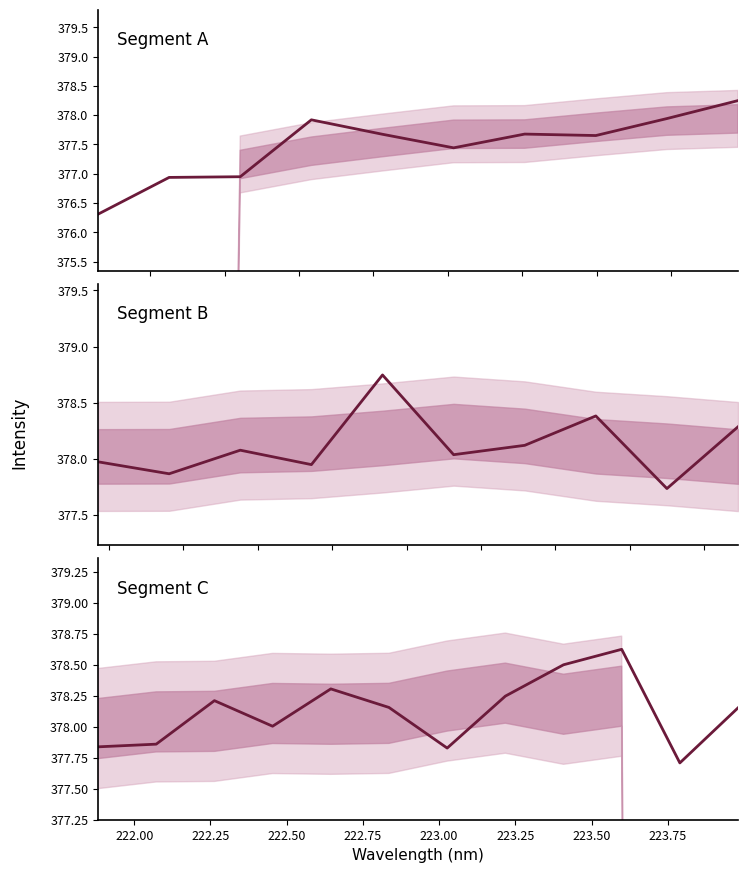

What is the label of the 30th point from the left?

223.5987